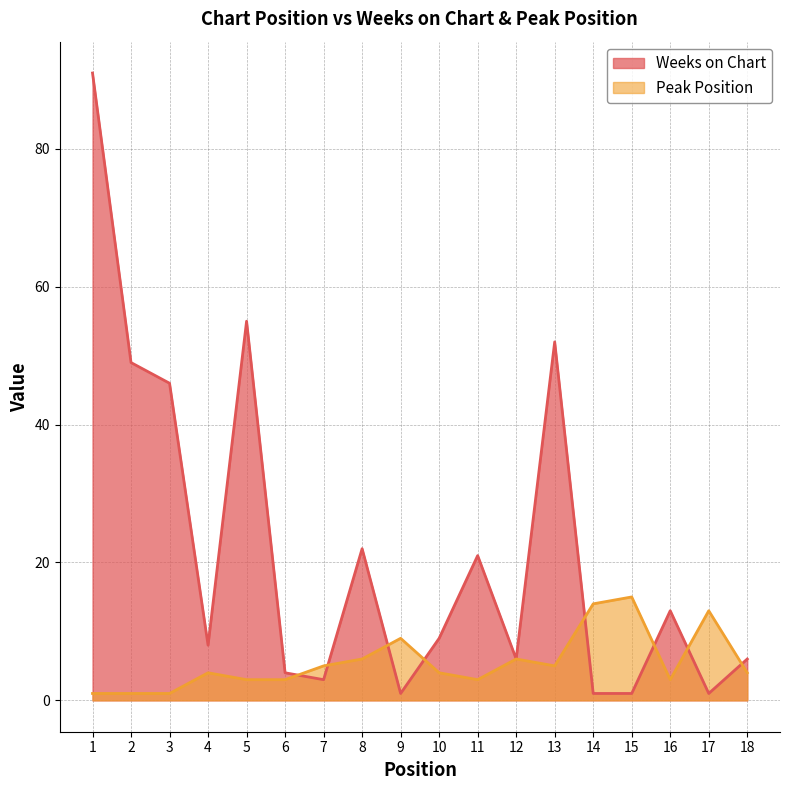

Which category has the lowest value across all series?

9